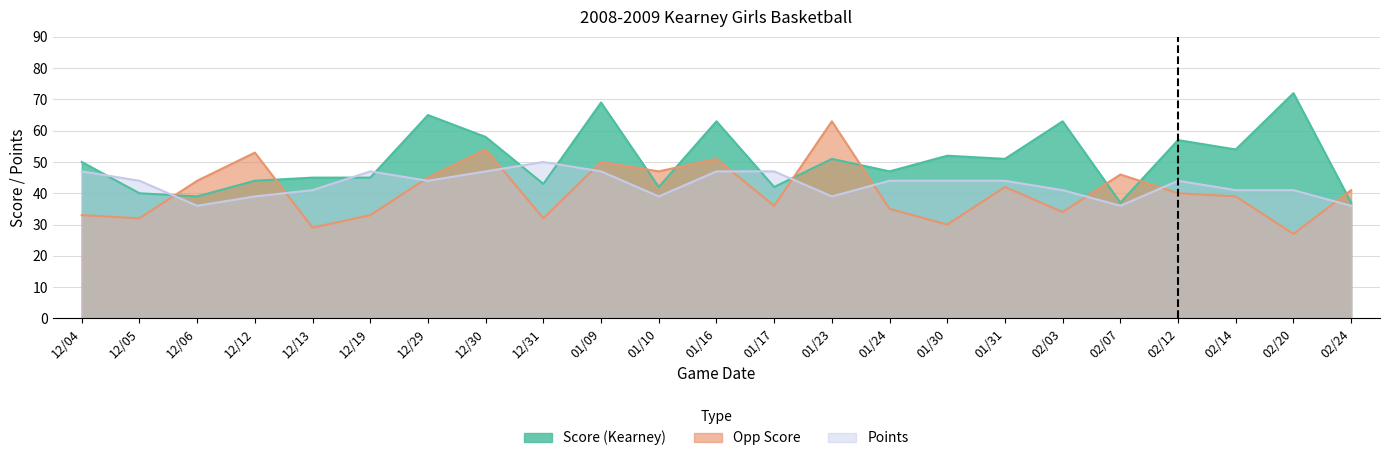

How many categories are shown in the chart?

23